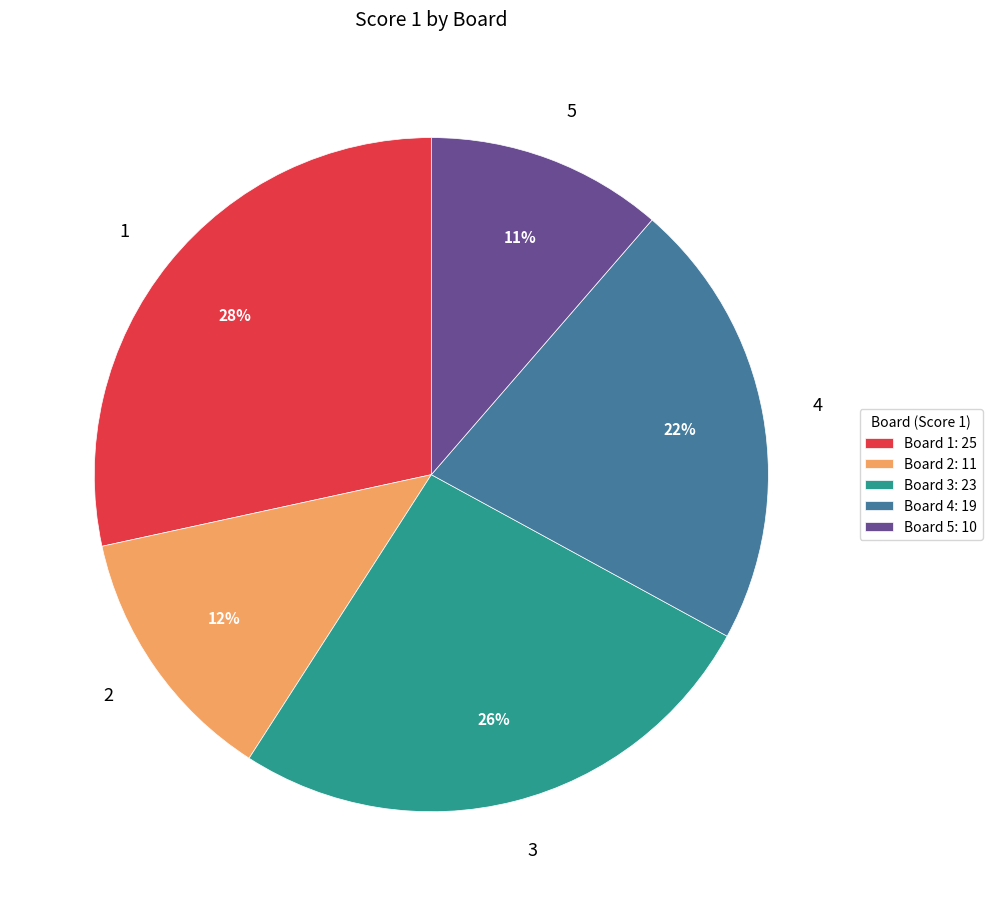

Is there a majority slice in this chart?

No